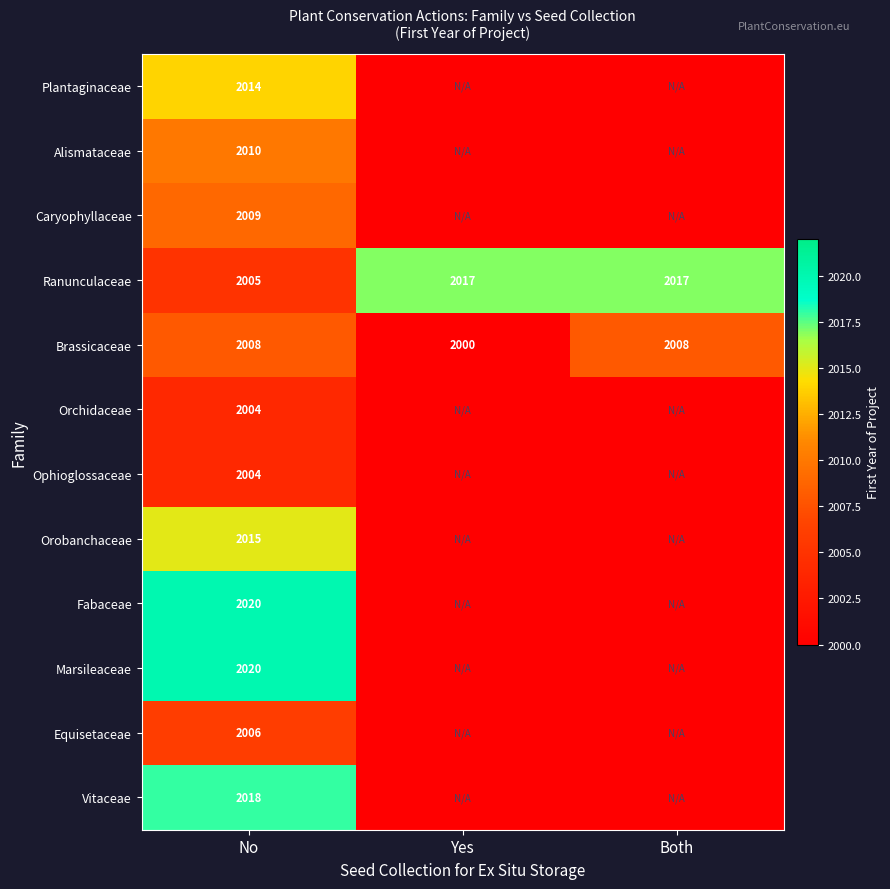

How many series are shown in this chart?

12